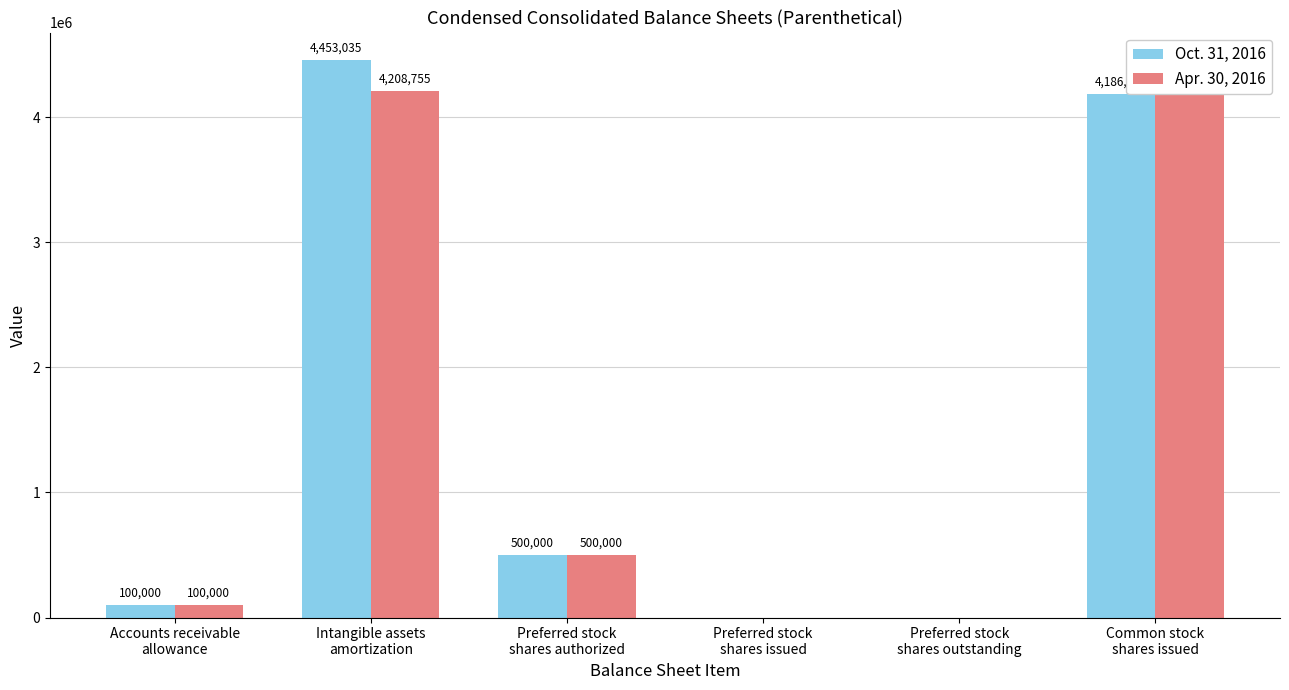

Reading right to left, extract all data points from this chart.

Oct. 31, 2016: 4186813	0	0	500000	4453035	100000
Apr. 30, 2016: 4183955	0	0	500000	4208755	100000